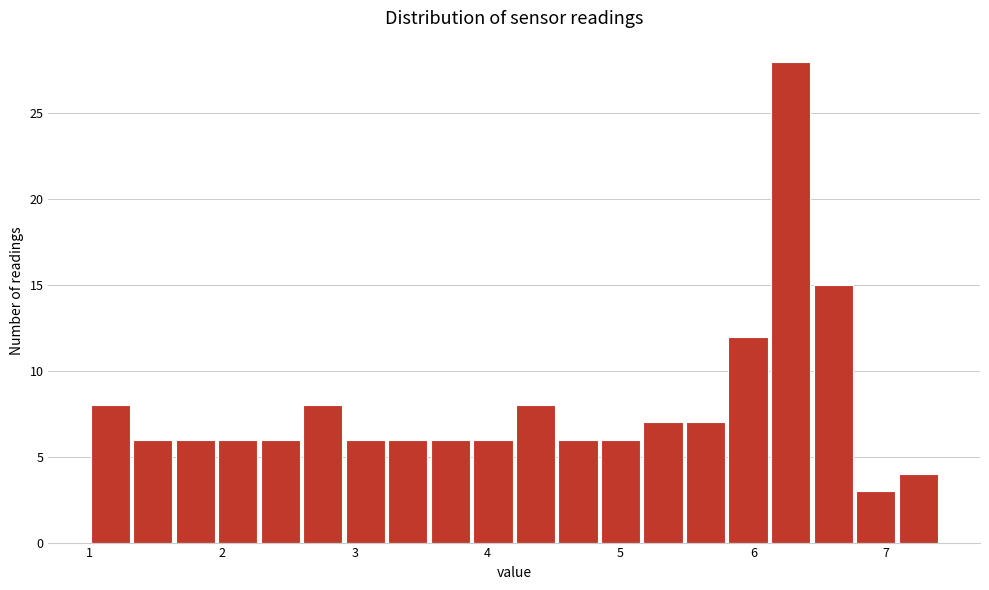

Read against the x-axis, roughly where is the centre of the tallest bar?

6.3